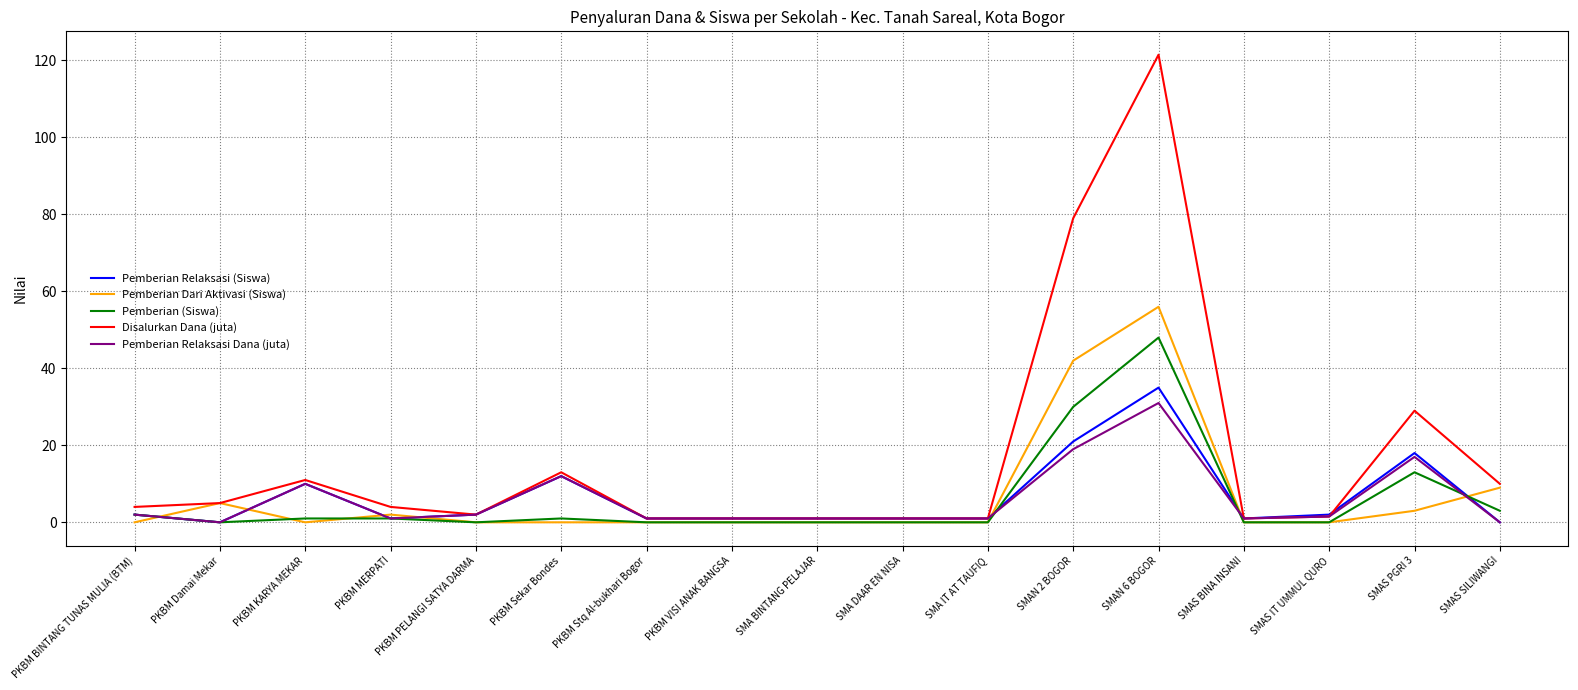

What is the total value across all series at SMAS SILIWANGI?

22.0